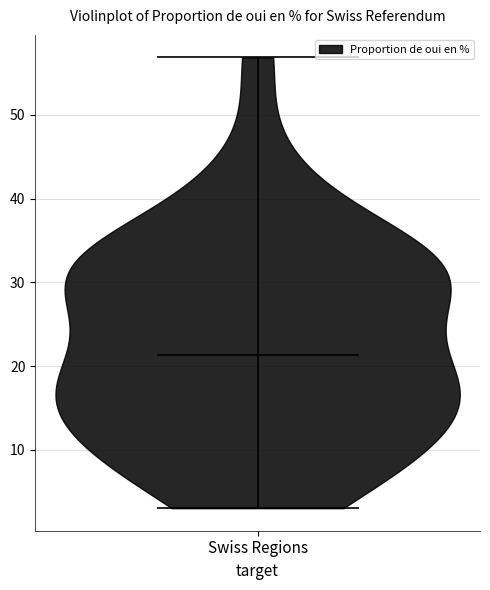

Read this violin plot against the y-axis: where its median line is, and the lowest and highest points the violin reaches. The values are not printed on the chart, so give them approximately, as read against the axis.

median line 21, lowest point 3, highest point 57